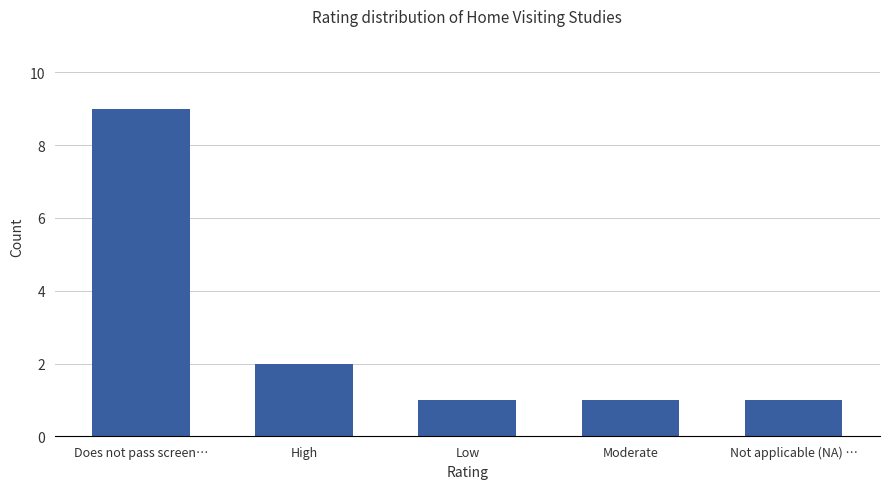

What value does the data have at Moderate?

1